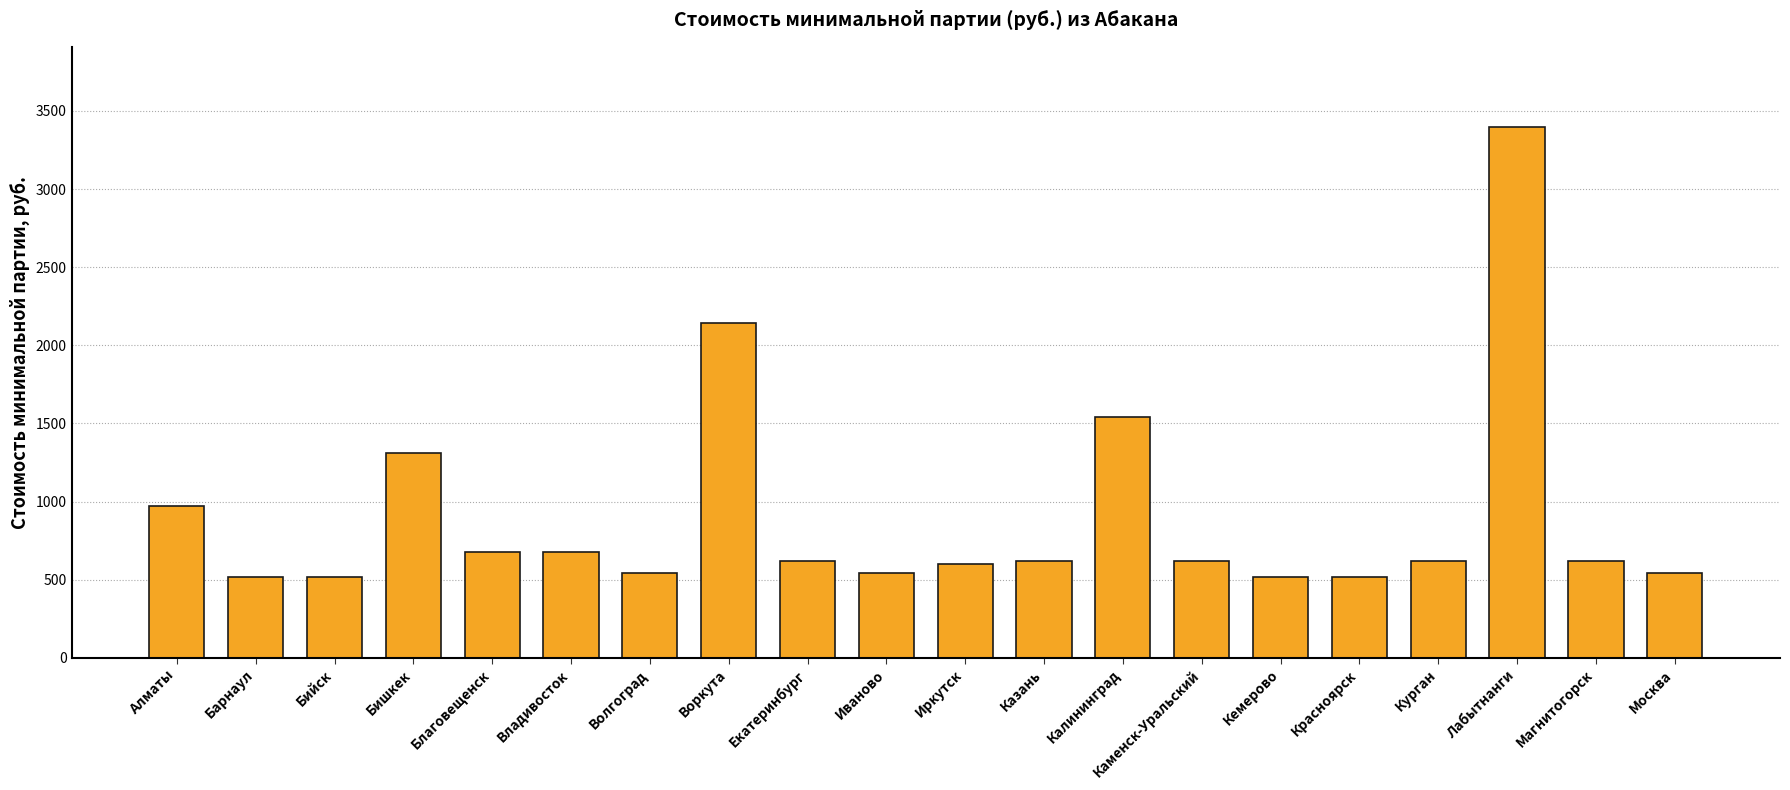

What is the difference between the values at Иваново and Барнаул?

20